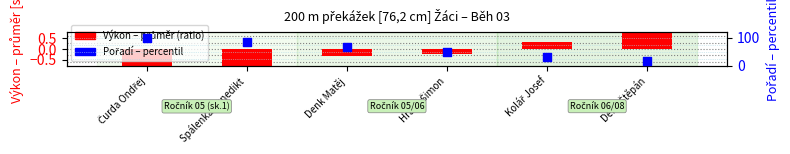

Which series reaches the maximum Y coordinate?

Pořadí – percentil